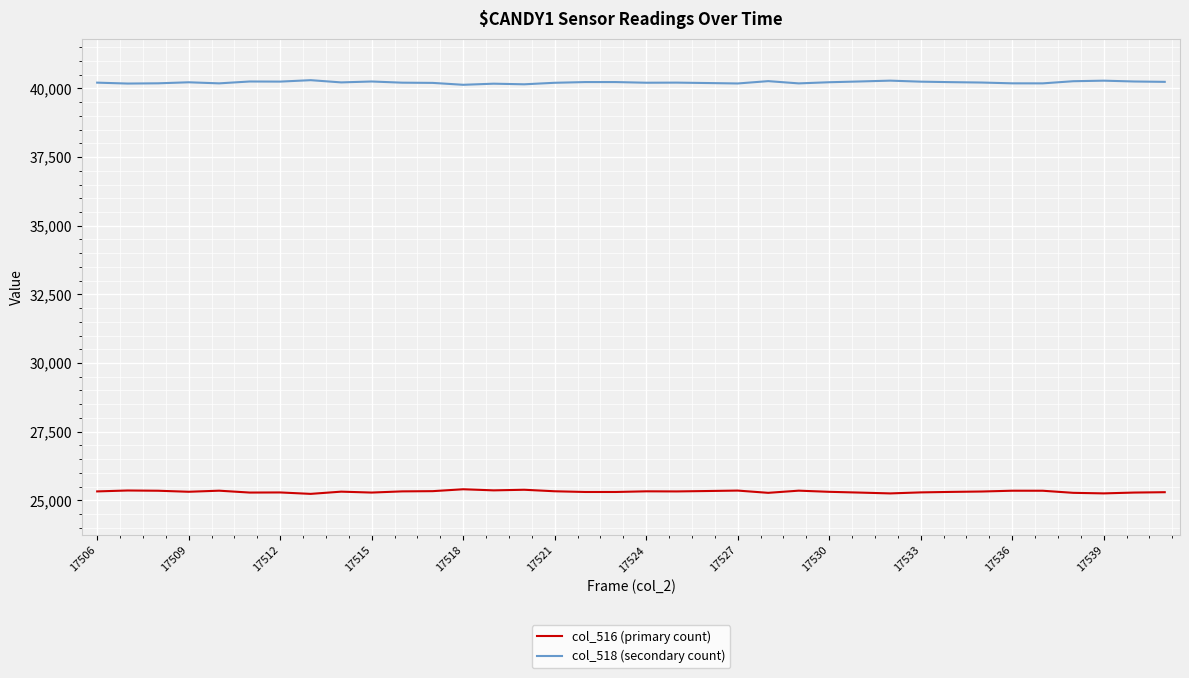

True or false: col_518 (secondary count) has more than 2 points higher than both neighbors.

True